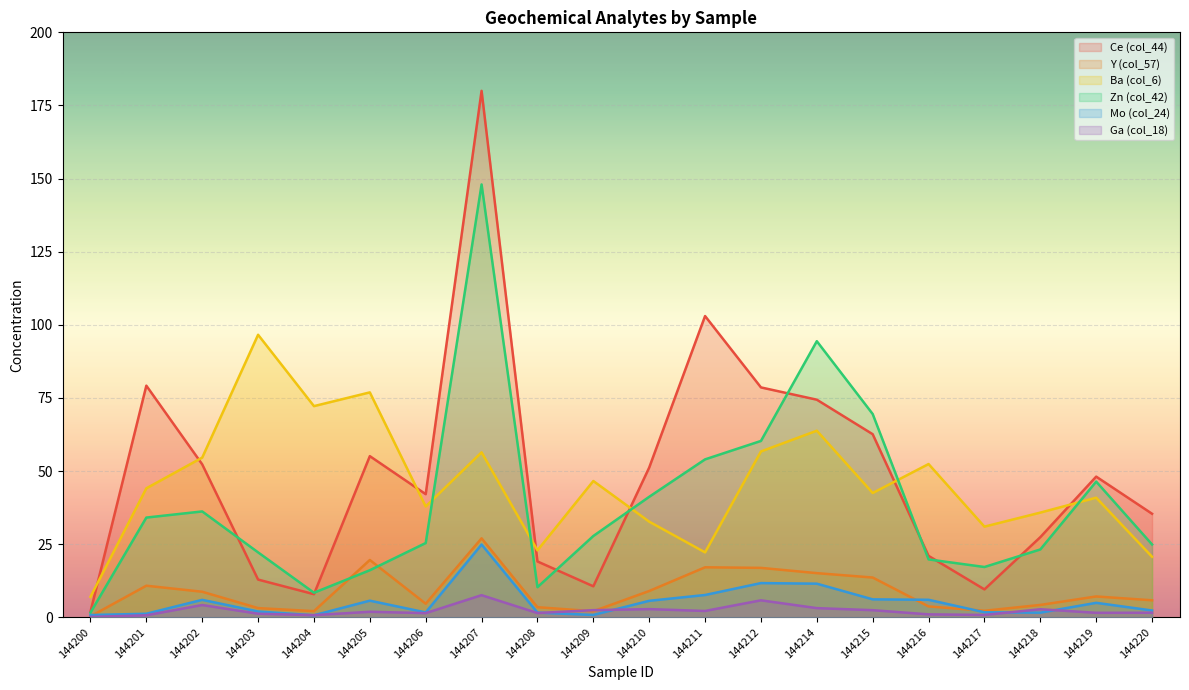

What is the difference between the second highest and minimum values in the Zn (col_42) series?

92.8